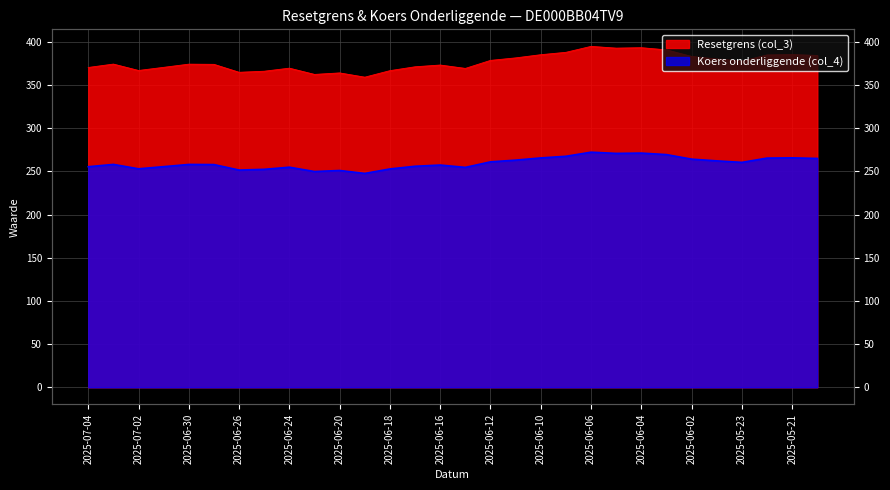

True or false: Resetgrens (col_3) and Koers onderliggende (col_4) cross at least once.

False